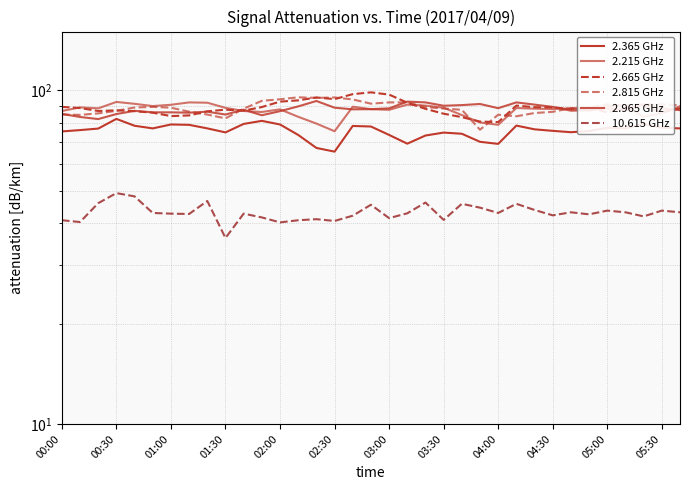

In 2.965 GHz, how many points are higher than both neighbors (excluding endpoints)?

9